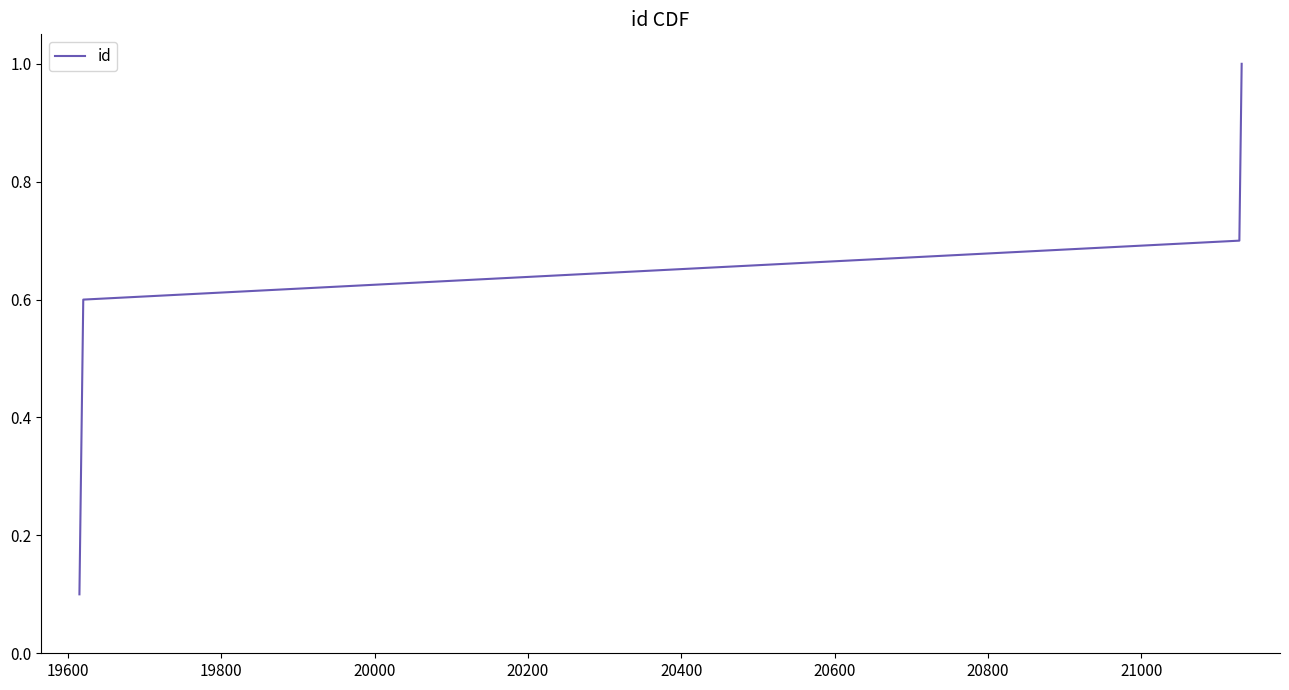

What is the difference between the maximum and minimum values?

0.9